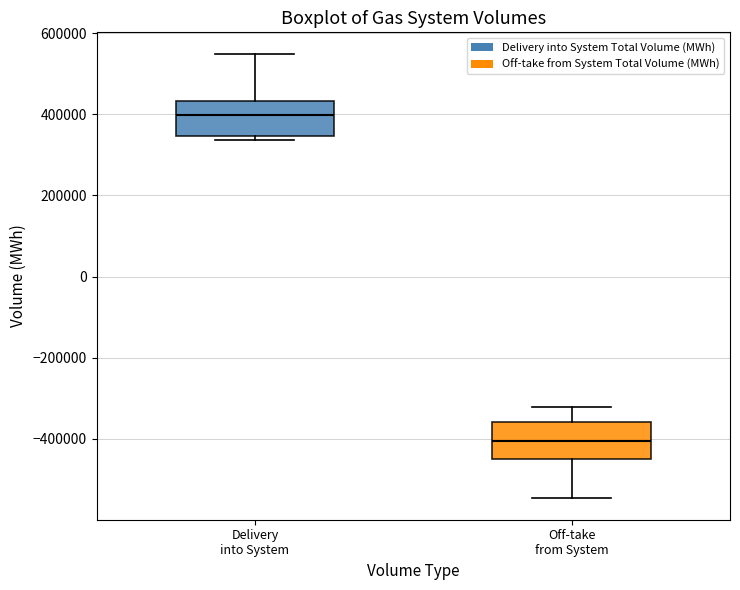

Reading left to right, read every box against the y-axis: the position of its median line, the range the box covers, and the ends of its whiskers. The values are not printed on the chart, so give them approximately, as read against the axis.

Delivery into System: median 400000, box 340000 to 440000, whiskers 340000 (just below the box's lower edge) to 540000
Off-take from System: median -400000, box -440000 to -360000, whiskers -540000 to -320000